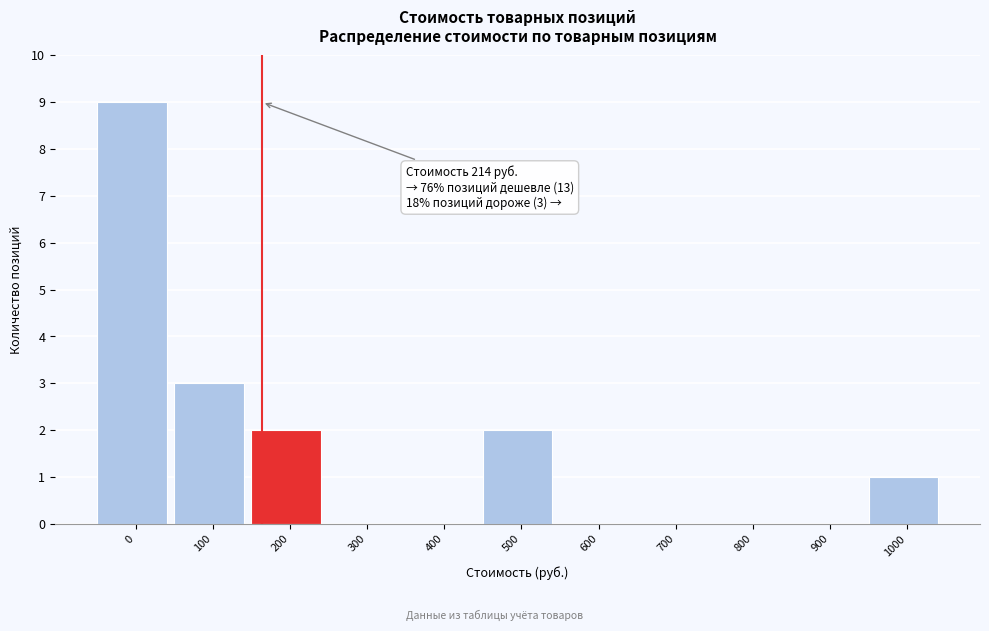

Reading left to right, extract all data points from this chart.

0=9	100=3	200=2	300=0	400=0	500=2	600=0	700=0	800=0	900=0	1000=1